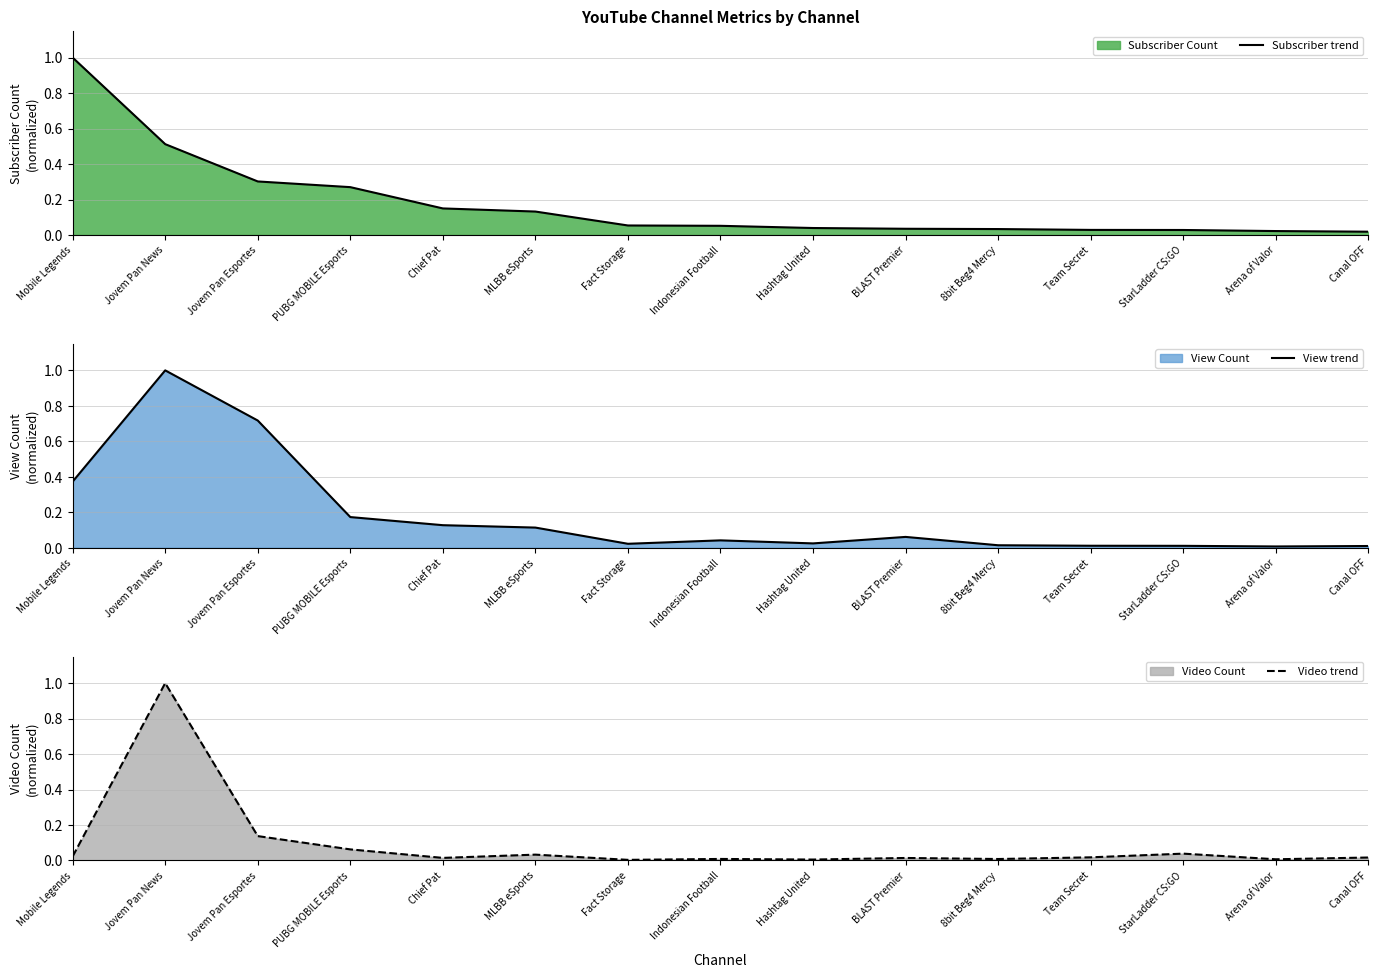

How many interior local peaks does the View trend series have?

3